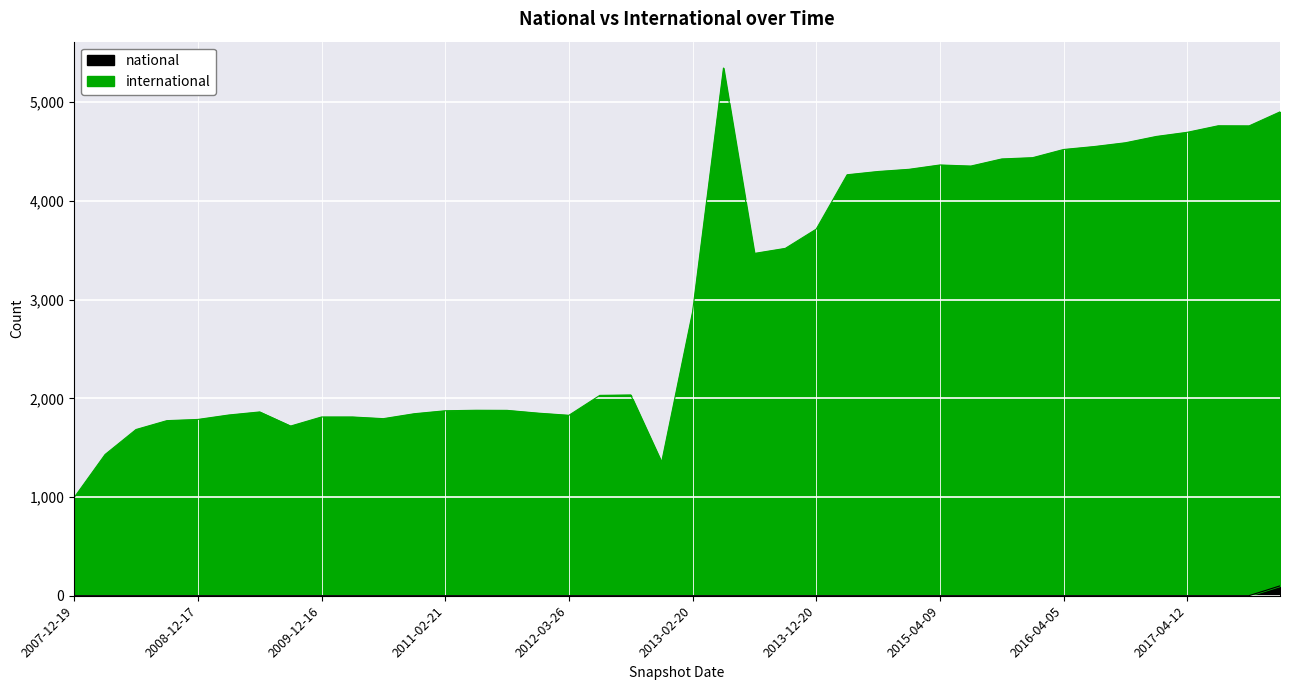

What are all the series names shown in the legend?

national, international